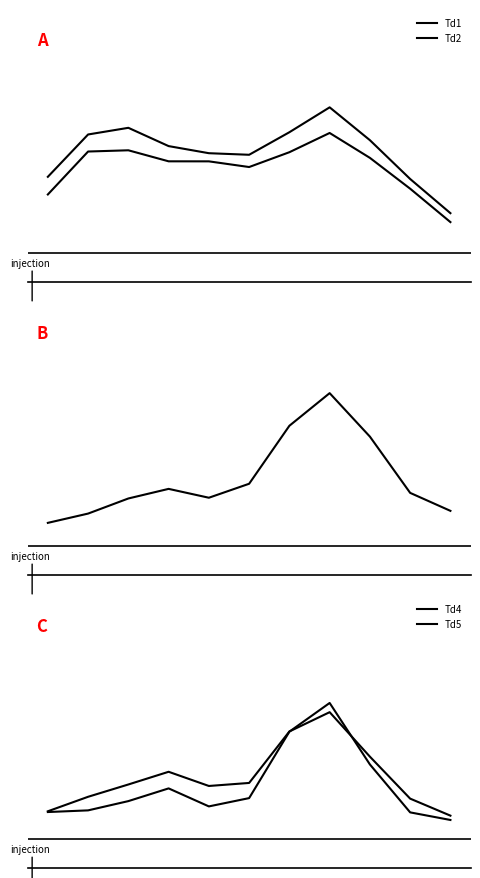

Which series has the widest spread of values?

Td1